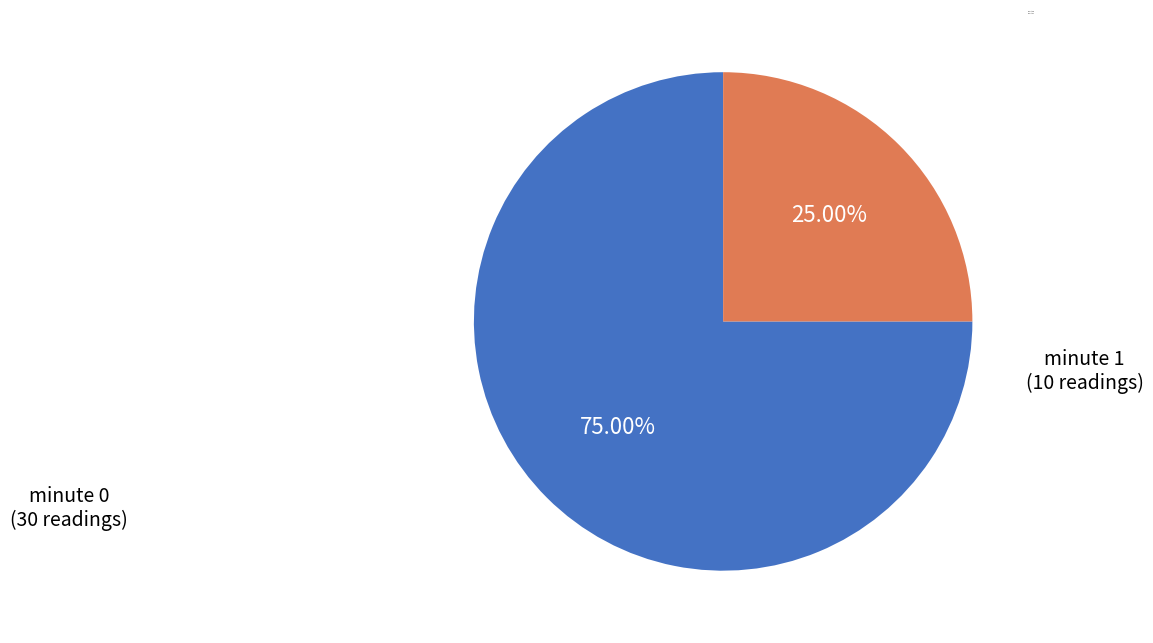

What percentage is the minute 0 slice, to the nearest percent?

75%